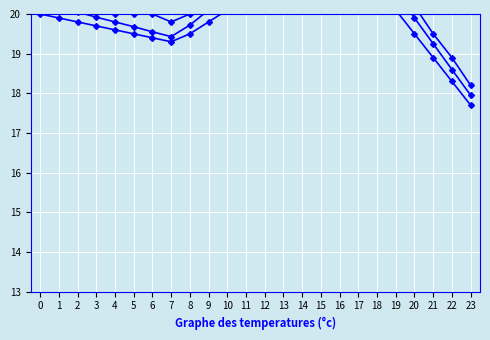

Rank the categories by Min Temp value from lowest to highest.

23, 22, 21, 7, 6, 5, 8, 20, 4, 3, 2, 9, 1, 0, 10, 19, 11, 18, 12, 13, 17, 14, 16, 15